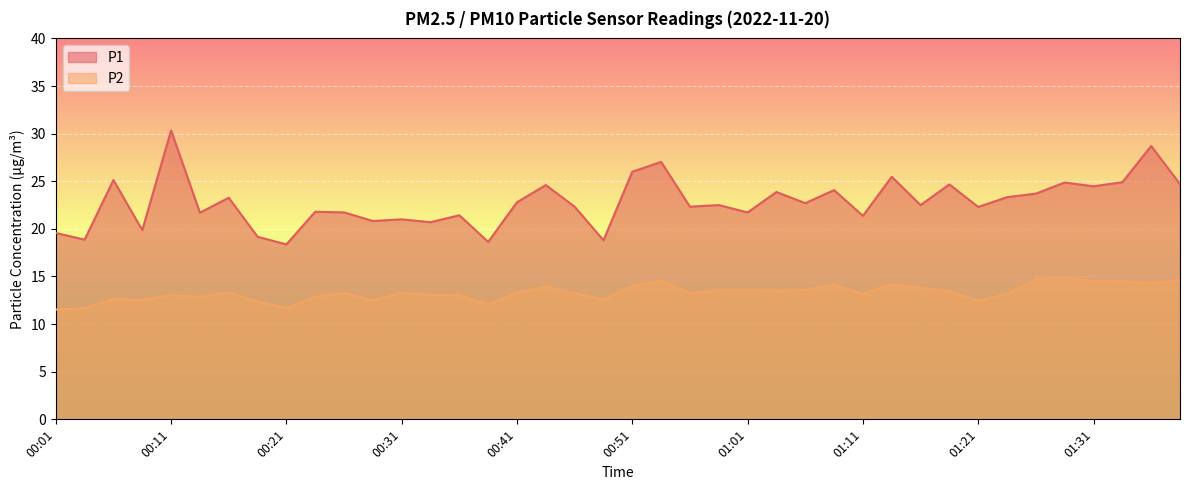

What is the lowest value of the P1 series?

18.4